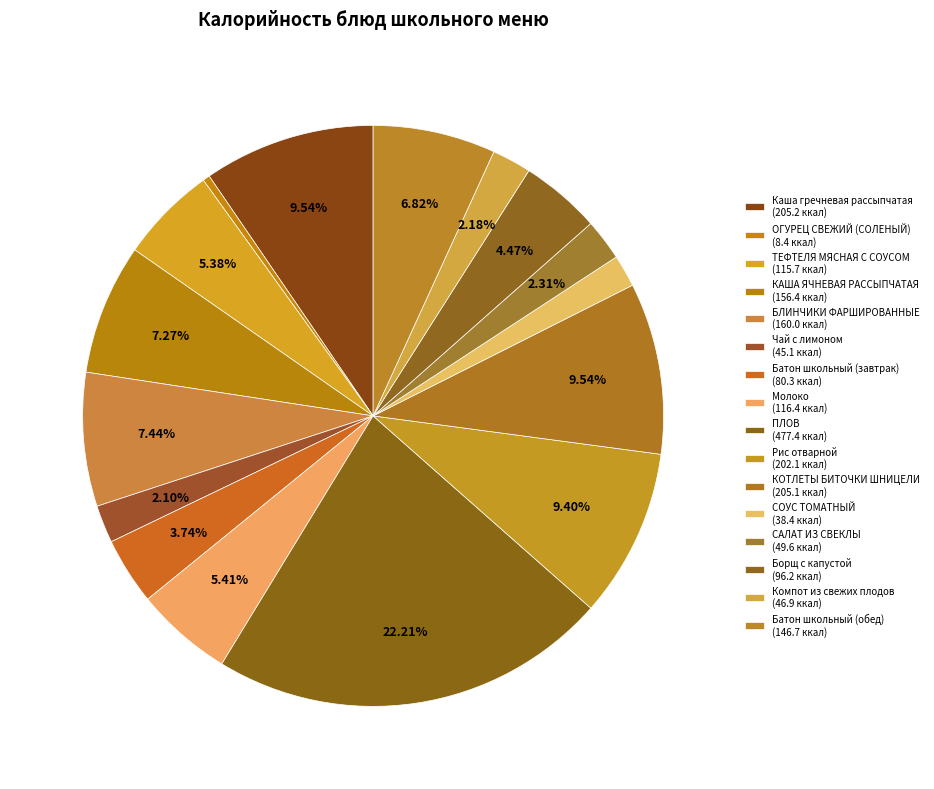

What percentage is NOT represented by Батон школьный (обед)?

93.2%